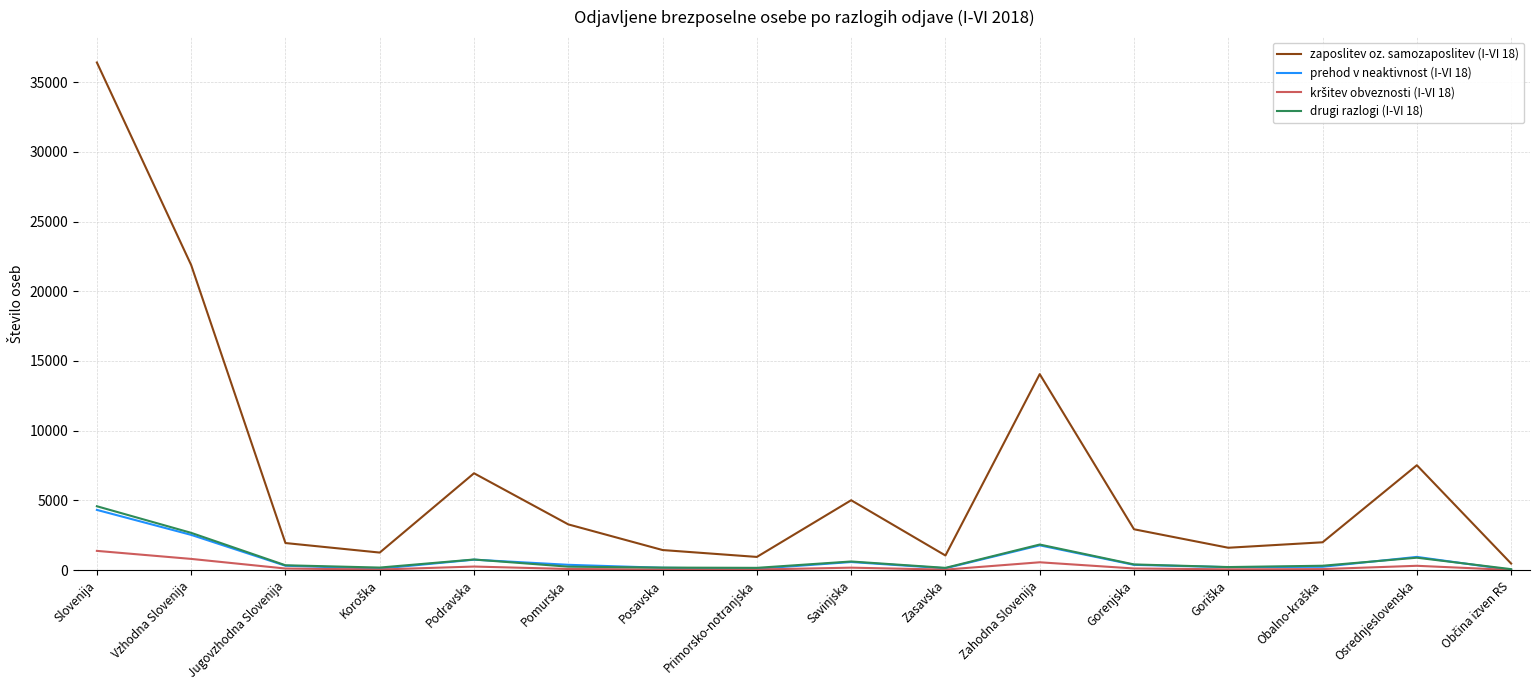

What is the difference between the highest and lowest values at Podravska?

6690